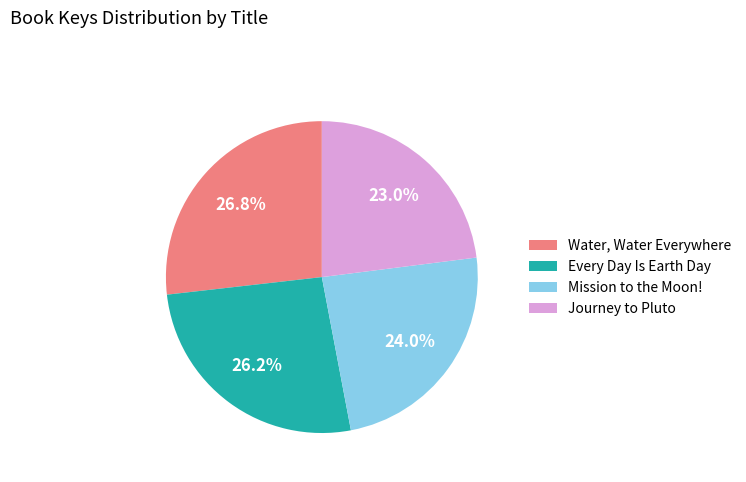

Is Water, Water Everywhere the majority of the pie?

No